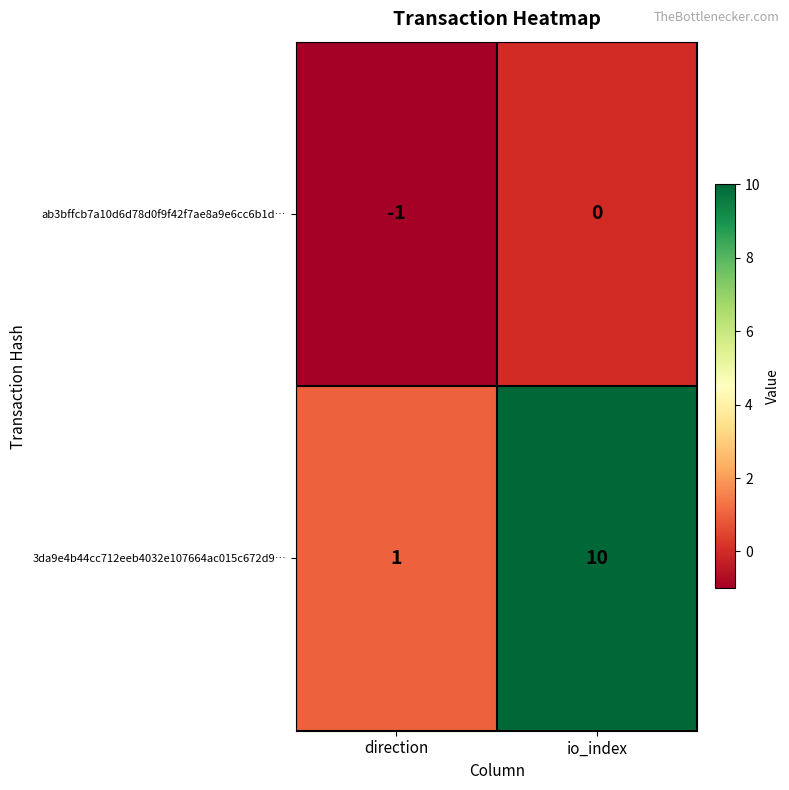

What is the sum of all 3da9e4b44cc712eeb4032e107664ac015c672d9… values?

11